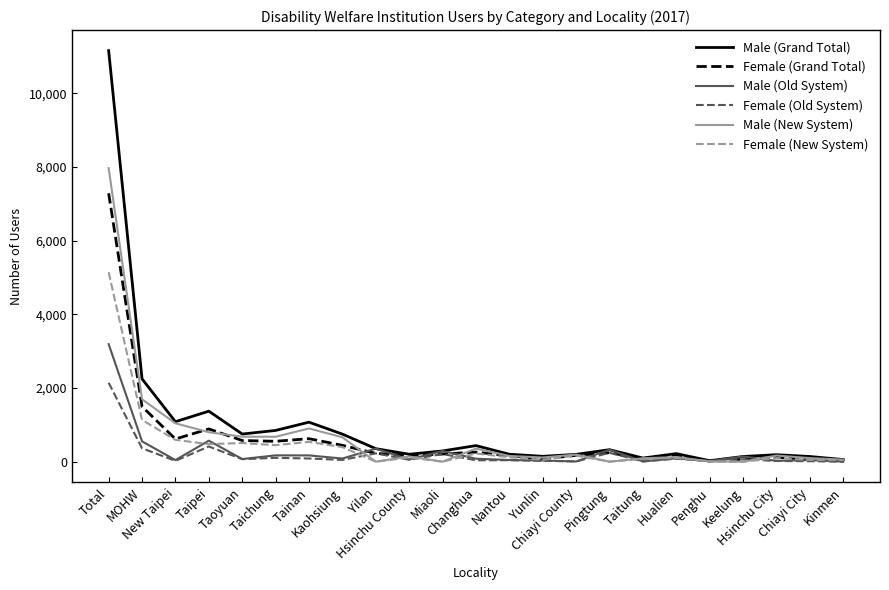

Rank the categories by Male (Old System) value from highest to lowest.

Total, Taipei, MOHW, Yilan, Pingtung, Miaoli, Taichung, Tainan, Keelung, Hualien, Kaohsiung, Changhua, Taoyuan, Hsinchu County, Nantou, New Taipei, Chiayi City, Yunlin, Hsinchu City, Penghu, Taitung, Chiayi County, Kinmen